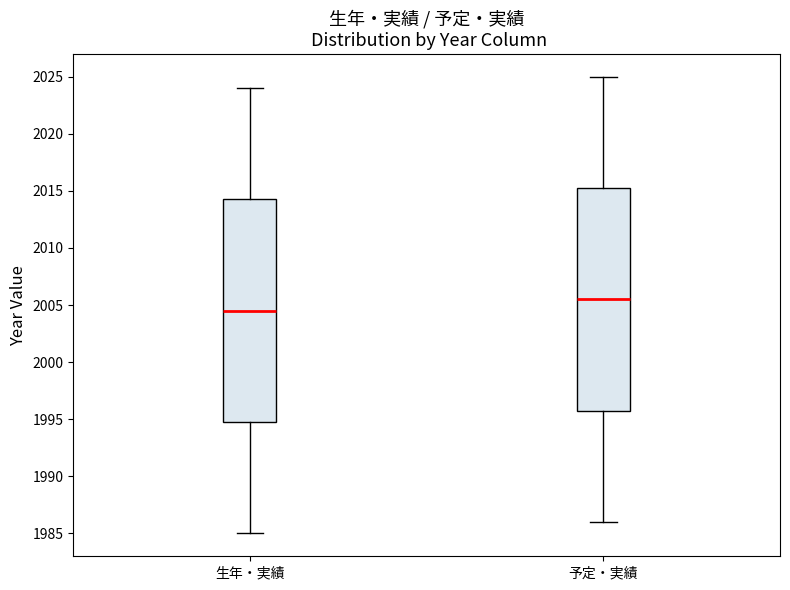

Where is the upper edge of the box for 予定・実績 on the y-axis? The values are not printed on the chart, so give them approximately, as read against the axis.

2015.5